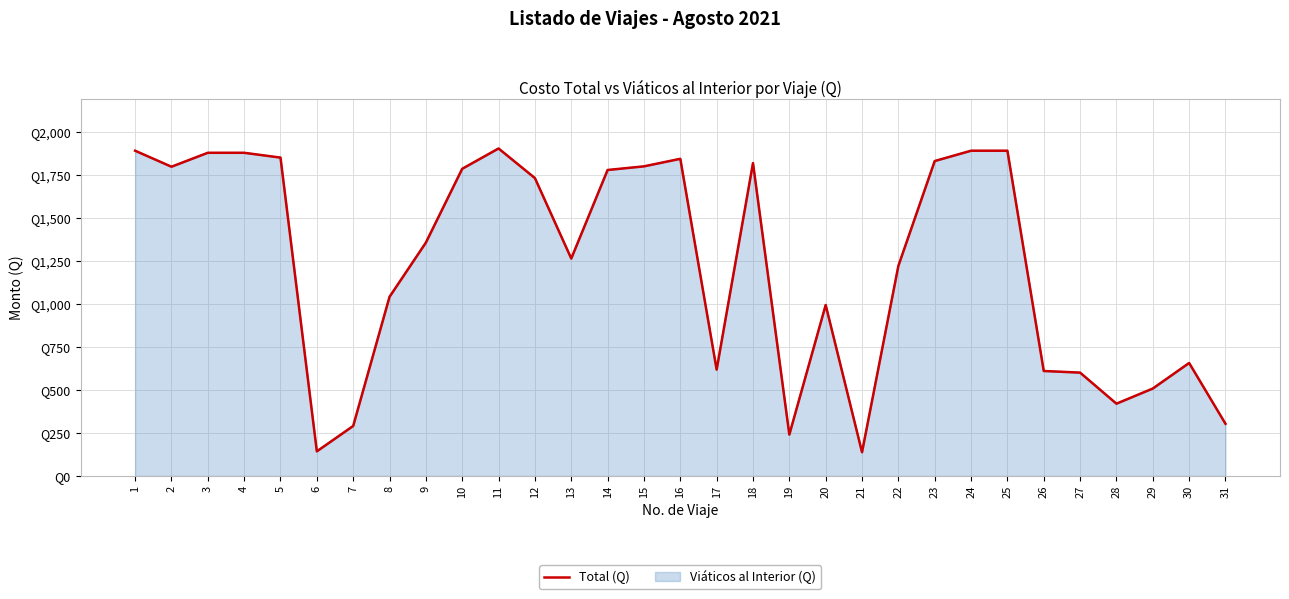

Where does the data first go above 1356?

1